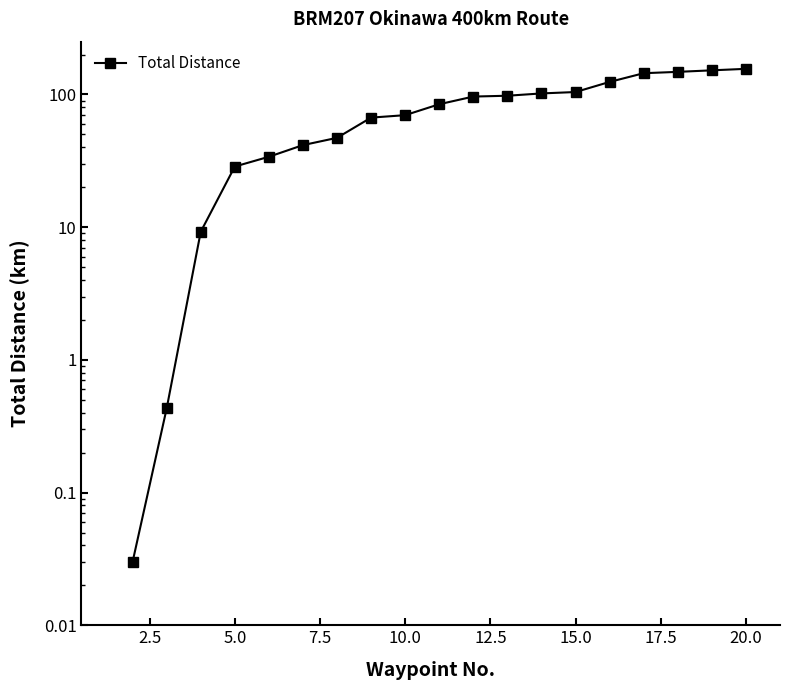

True or false: the data has more than 2 interior local peaks.

False